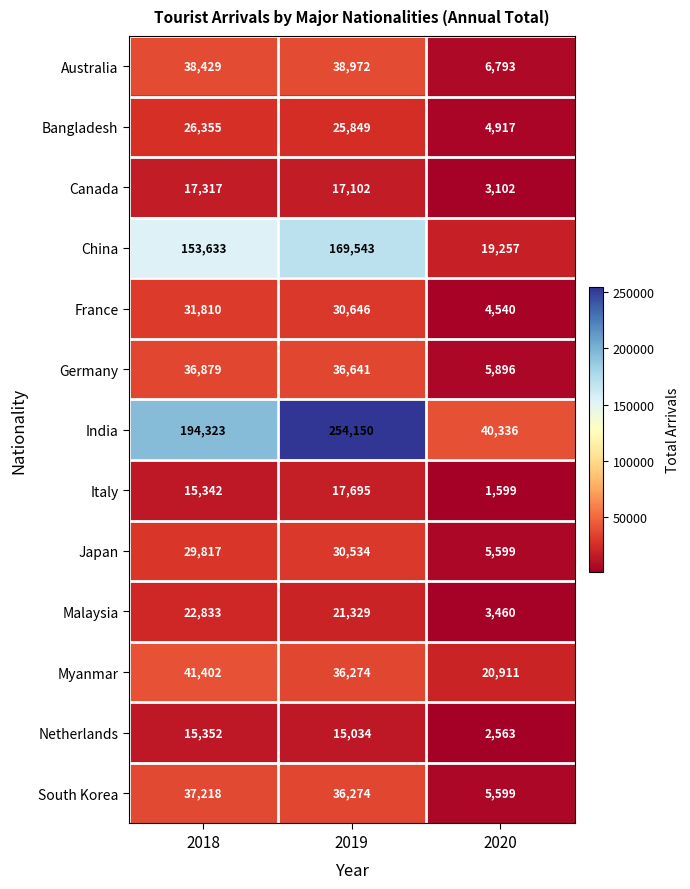

What is the difference between the Bangladesh values at 2018 and 2019?

506